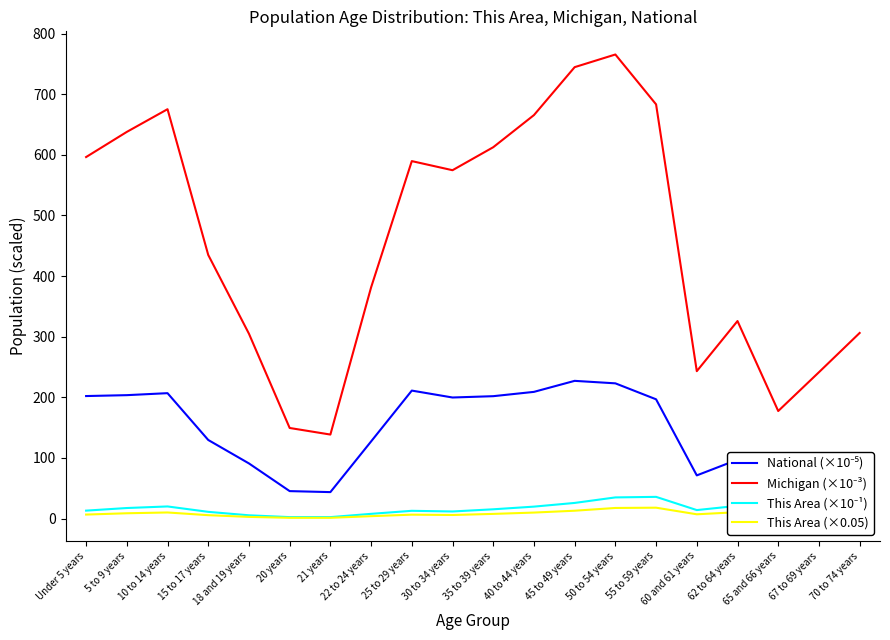

What is the maximum value shown in the chart?

765.5